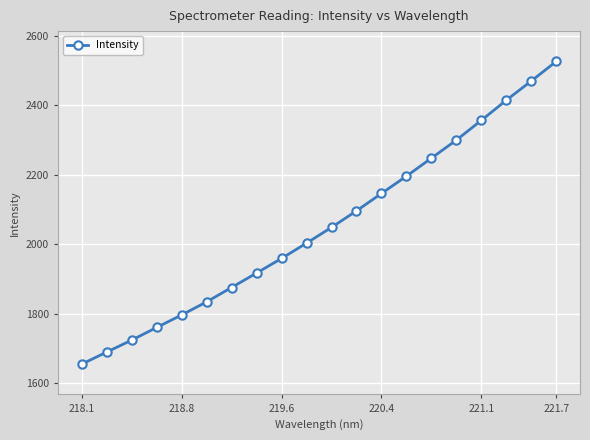

What is the minimum value shown in the chart?

1654.2